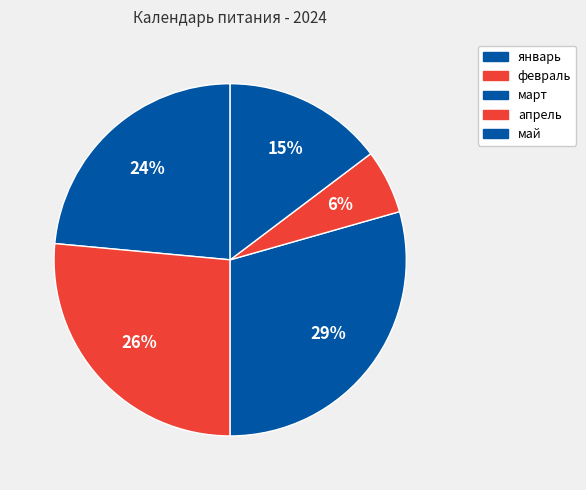

What percentage do февраль and май together represent?

41.2%